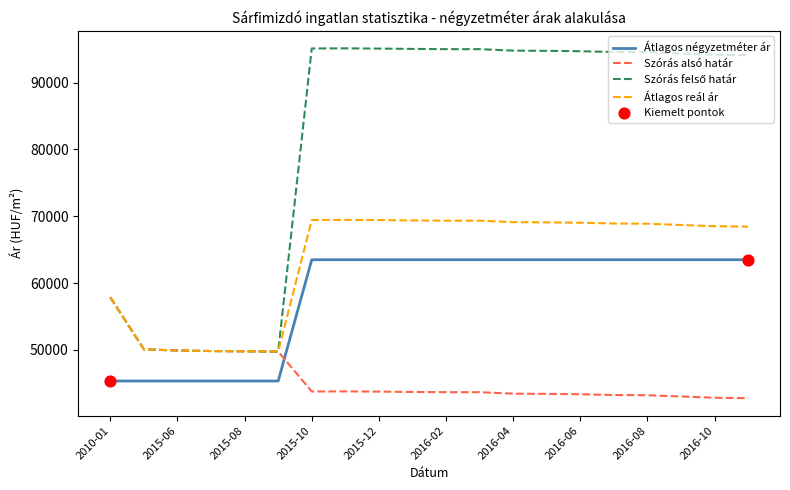

What is the minimum value shown in the chart?

42783